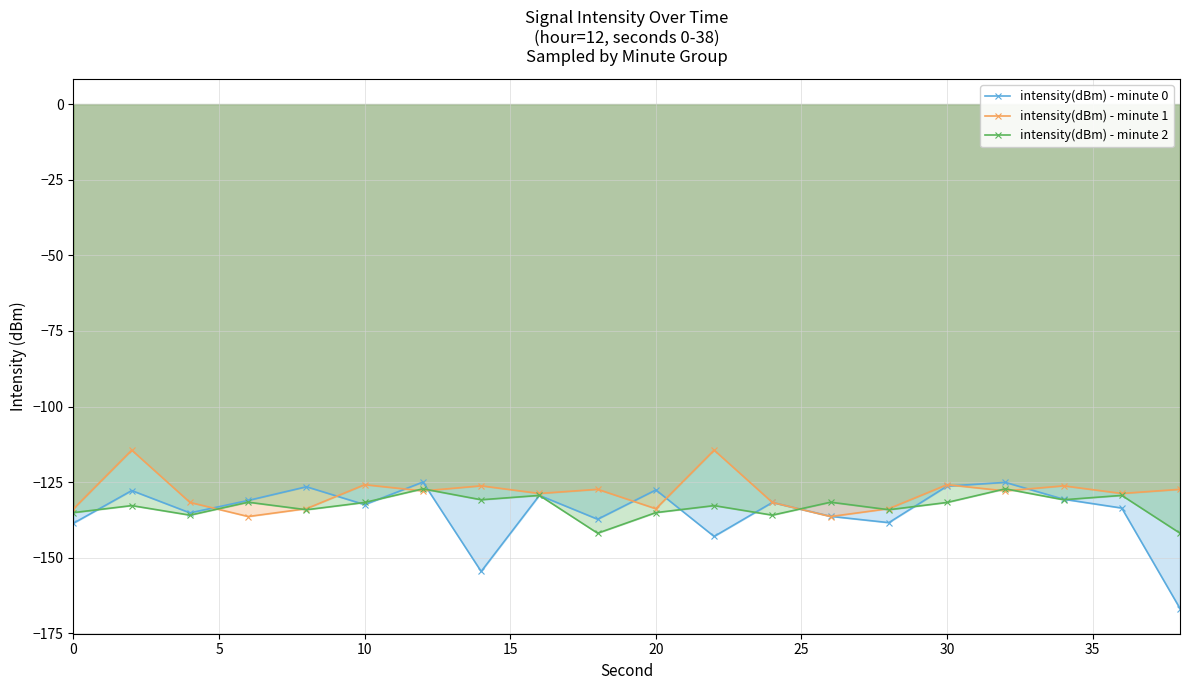

At how many categories does at least one series exceed -160?

20